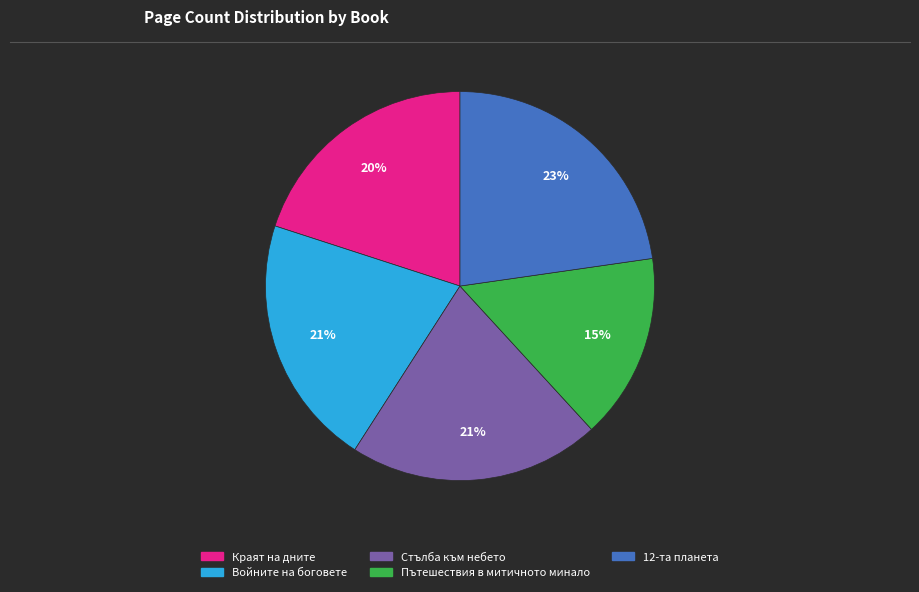

Is there any slice that represents more than half of the pie?

No